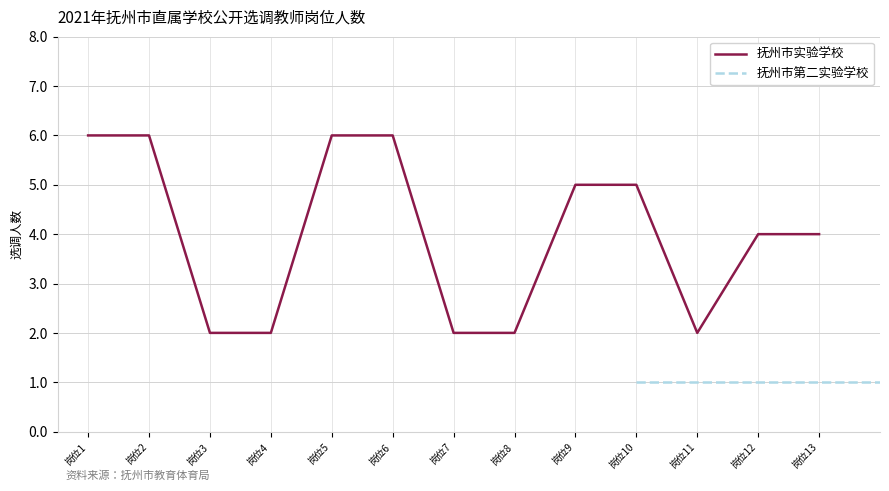

How many values are between 2 and 6?

13